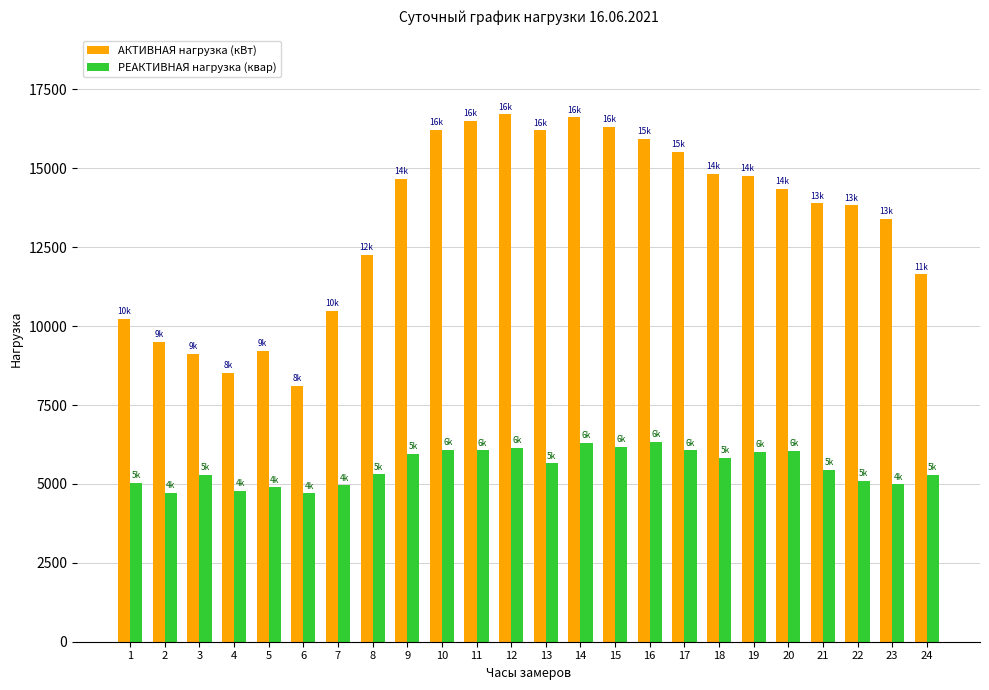

Rank the series at 5 from lowest to highest value.

РЕАКТИВНАЯ нагрузка (квар), АКТИВНАЯ нагрузка (кВт)